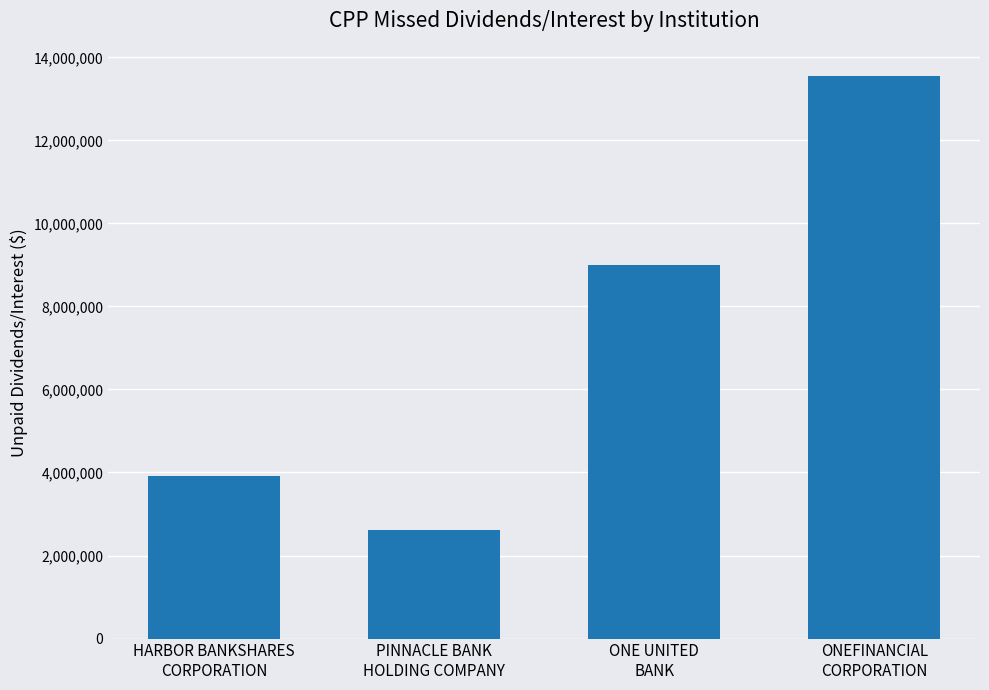

Where is the data nearest to the value 8083952?

ONE UNITED
BANK